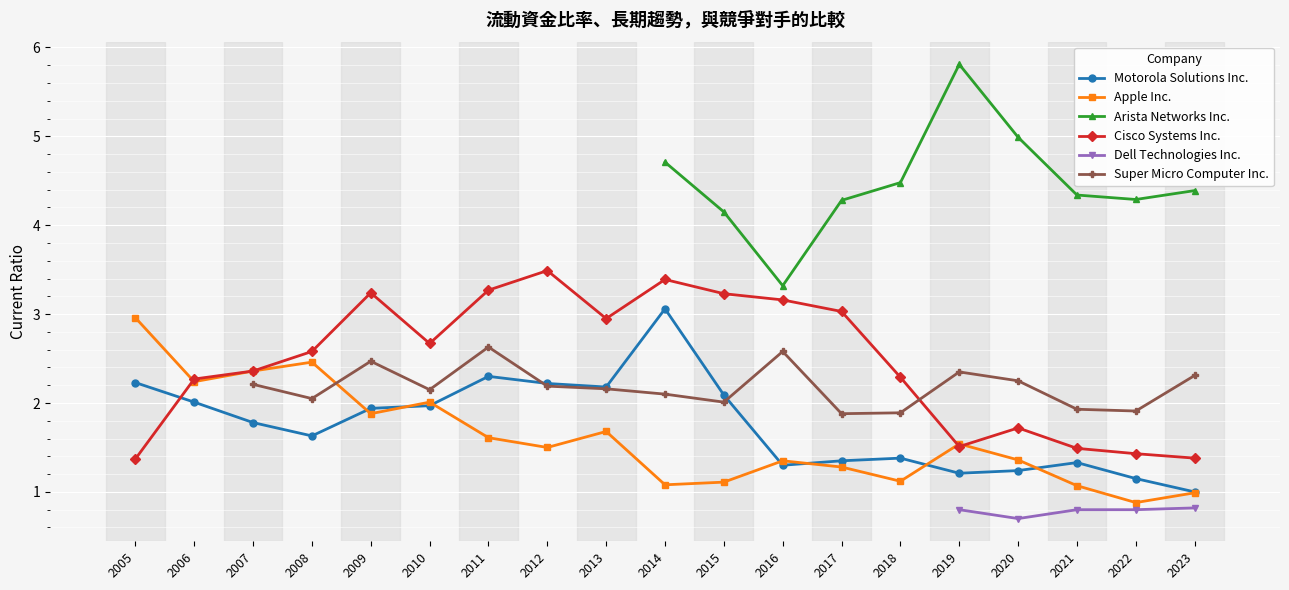

True or false: Motorola Solutions Inc. and Dell Technologies Inc. intersect in this chart.

False